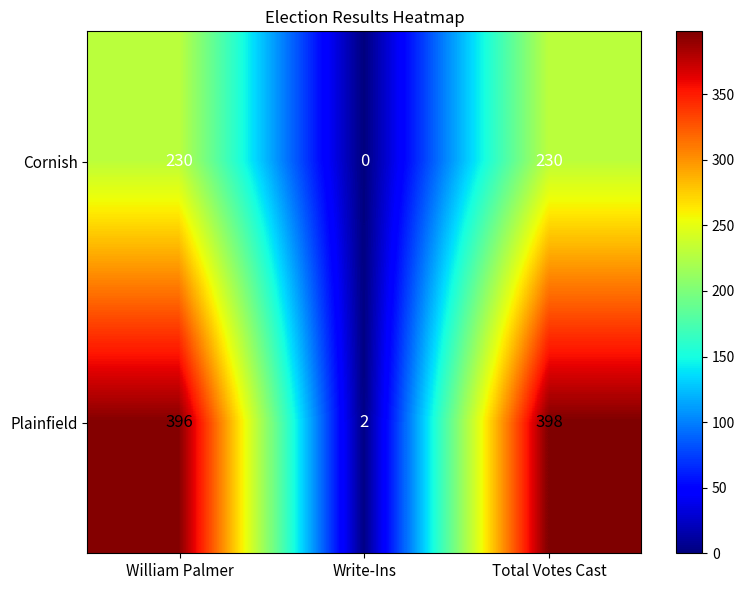

Where is Plainfield nearest to the value 200?

William Palmer